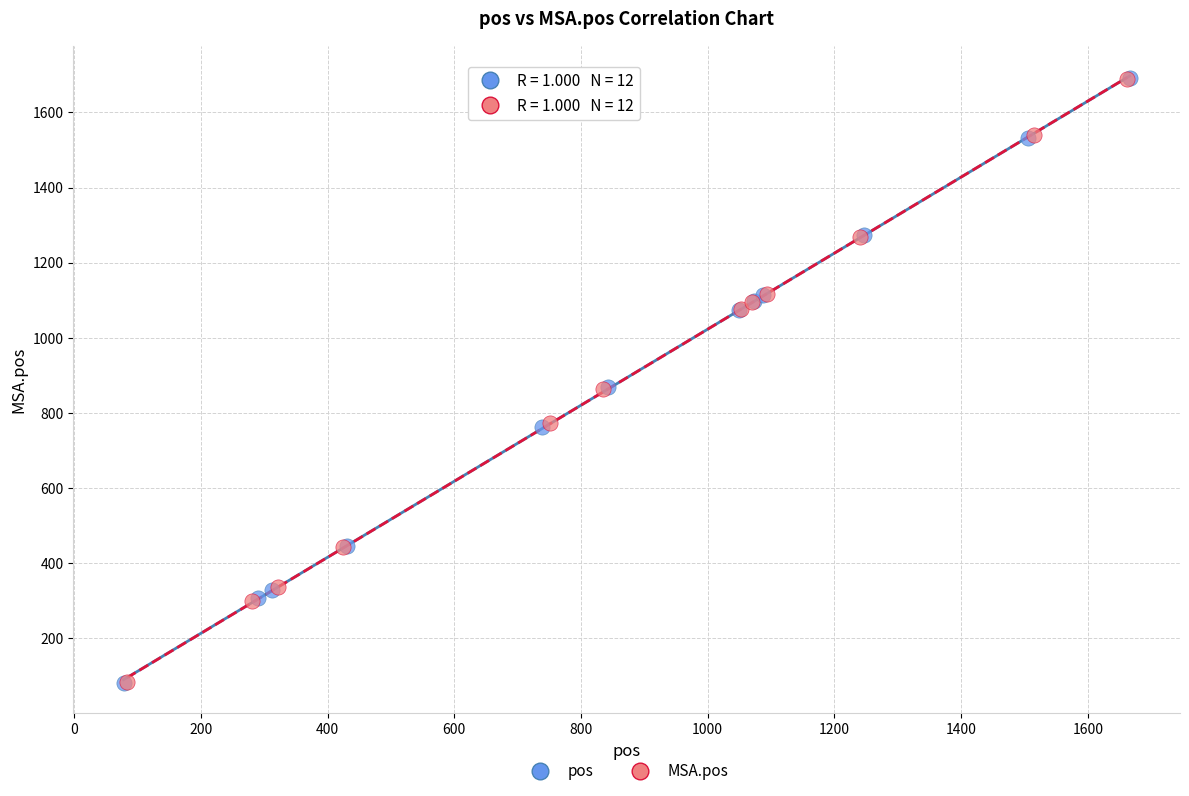

Which series has the largest Y range (max minus min)?

pos